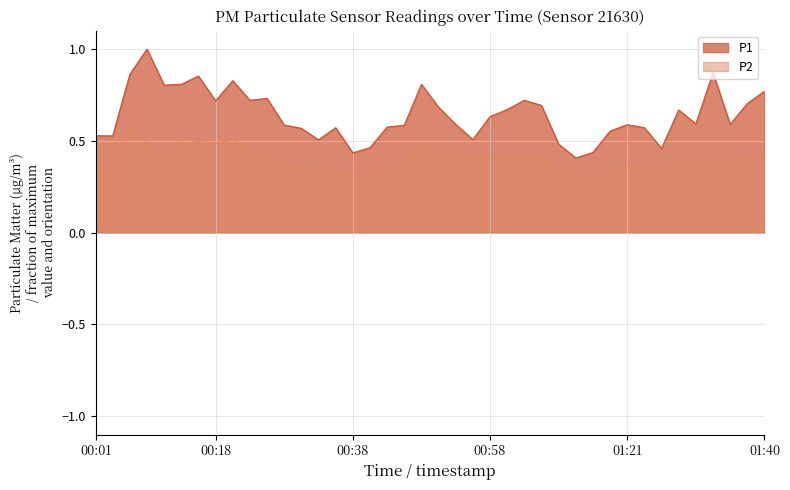

Which has a higher value, 00:58 or 01:30?

00:58